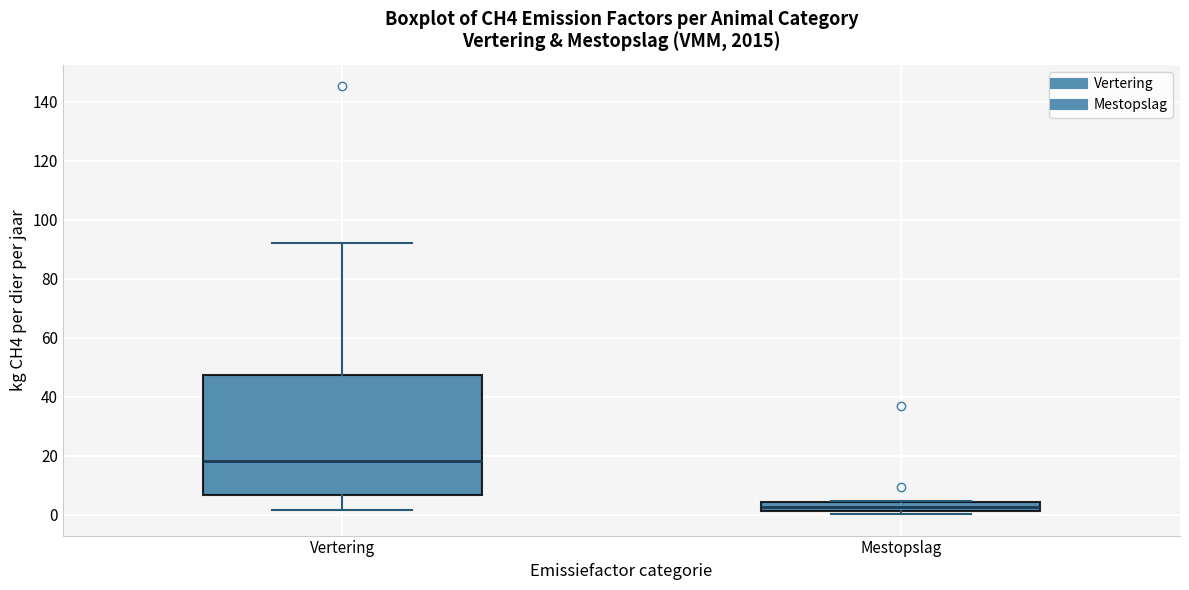

Reading left to right, read every box against the y-axis: the position of its median line, the range the box covers, and the ends of its whiskers. The values are not printed on the chart, so give them approximately, as read against the axis.

Vertering: median 18, box 6 to 48, whiskers 2 to 92
Mestopslag: median 2 (inside the box), box 2 to 4, whiskers 0 to 4